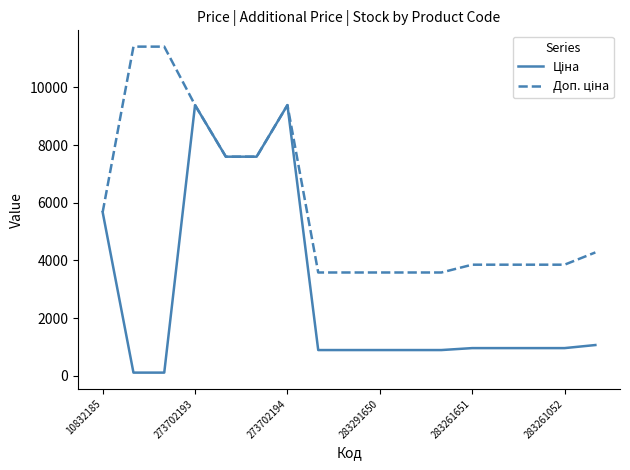

What is the maximum value shown in the chart?

11410.0